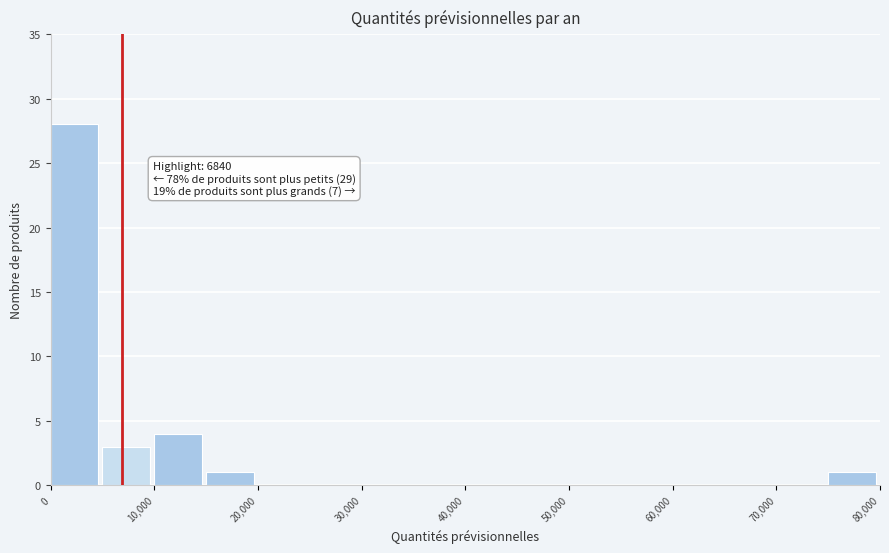

Which range on the x-axis has the tallest bar?

0 to 5000